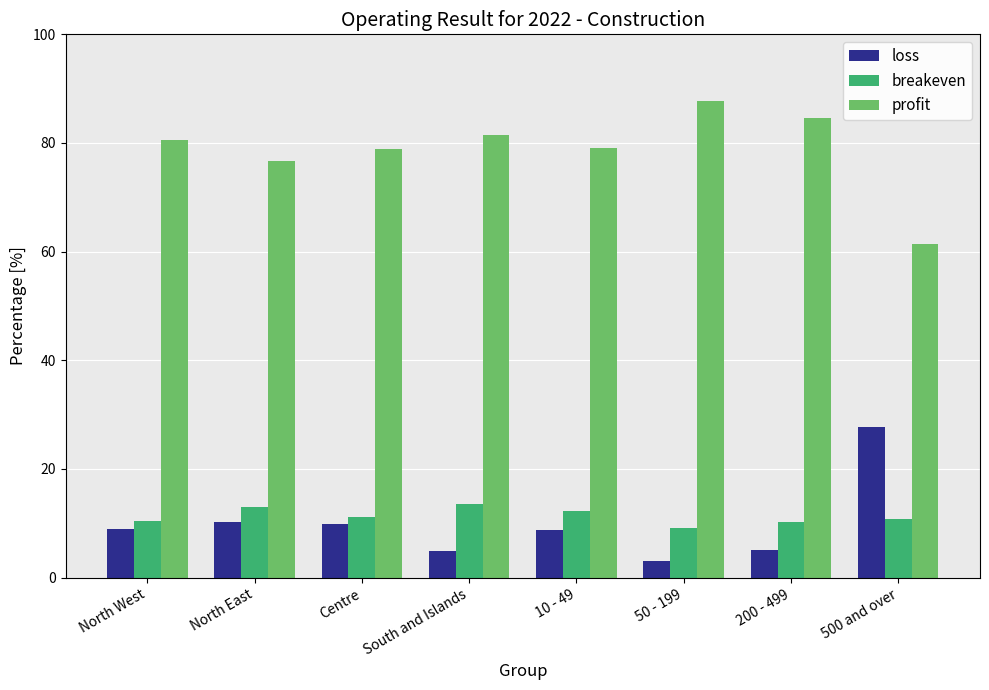

What is the sum of the profit values at Centre and 10 - 49?

158.0